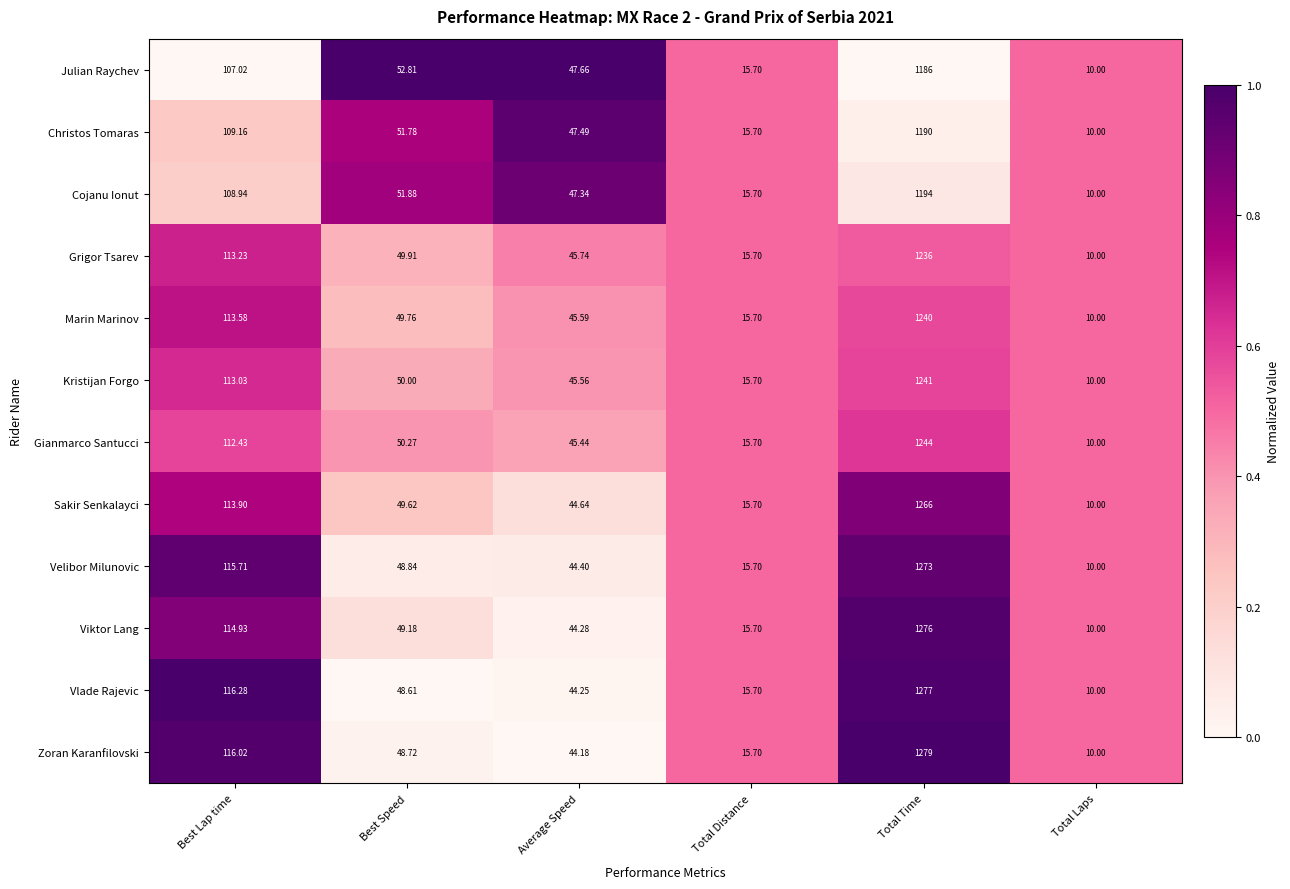

Which label corresponds to the smallest value in the chart?

Total Laps